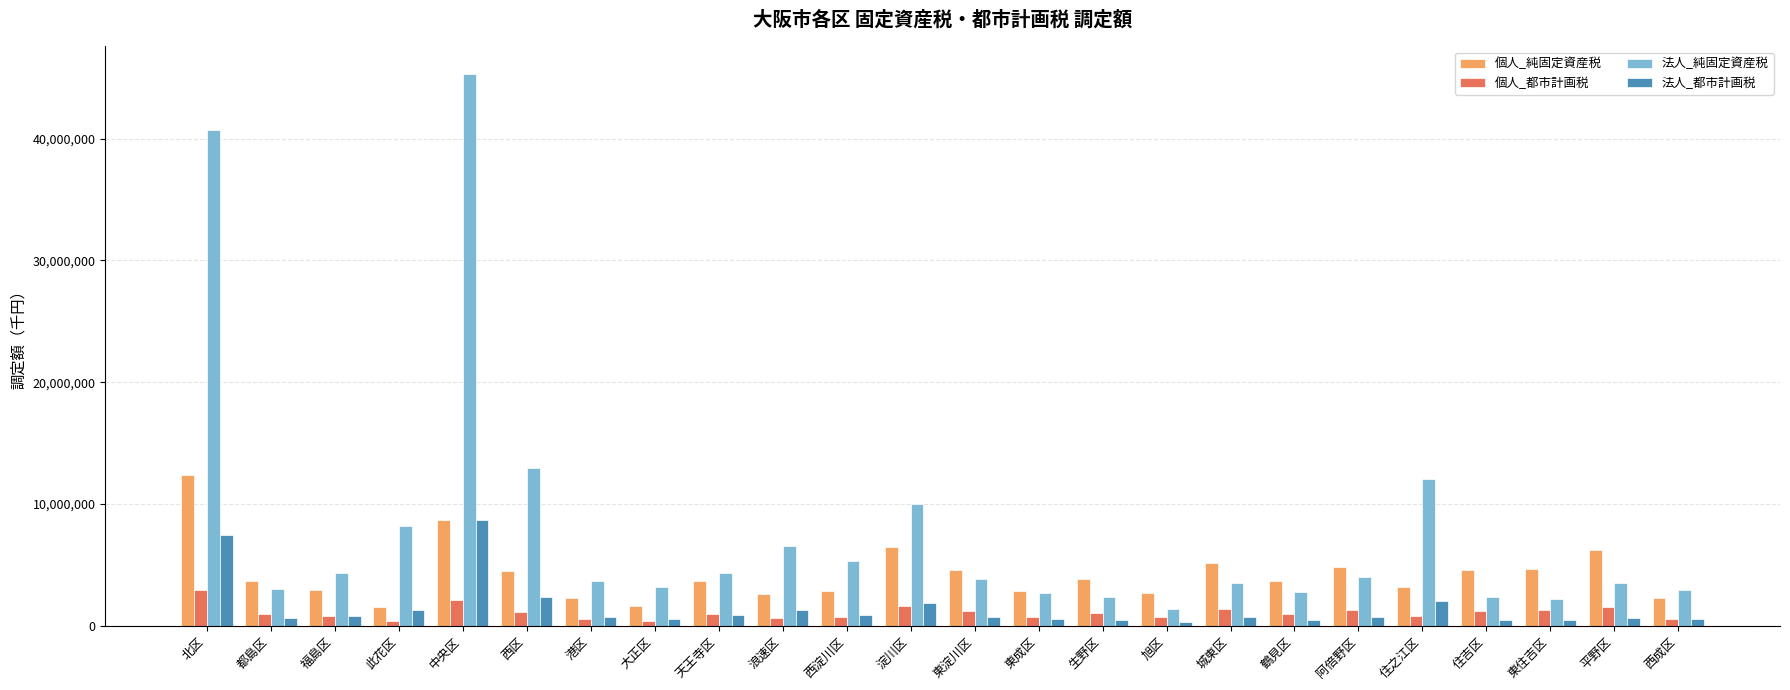

What is the label of the 1st bar from the left?

北区